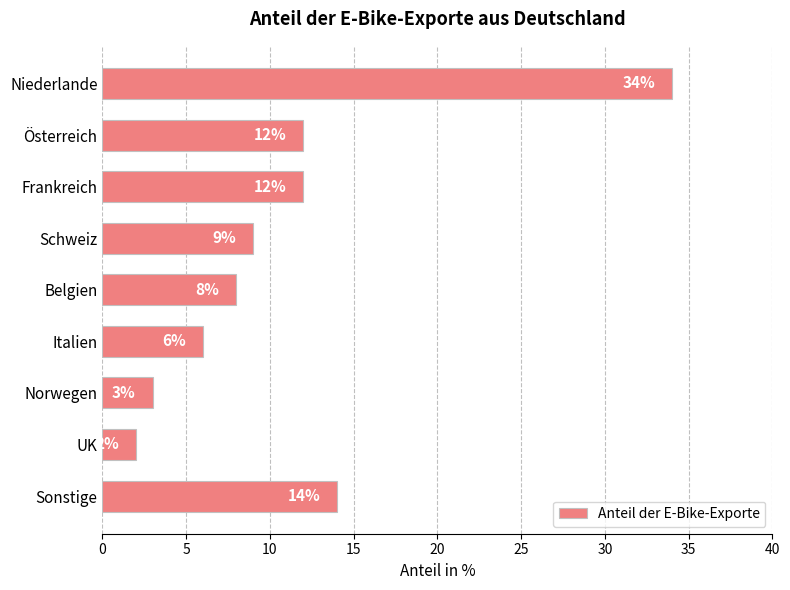

The value at Italien is 6. True or false?

True